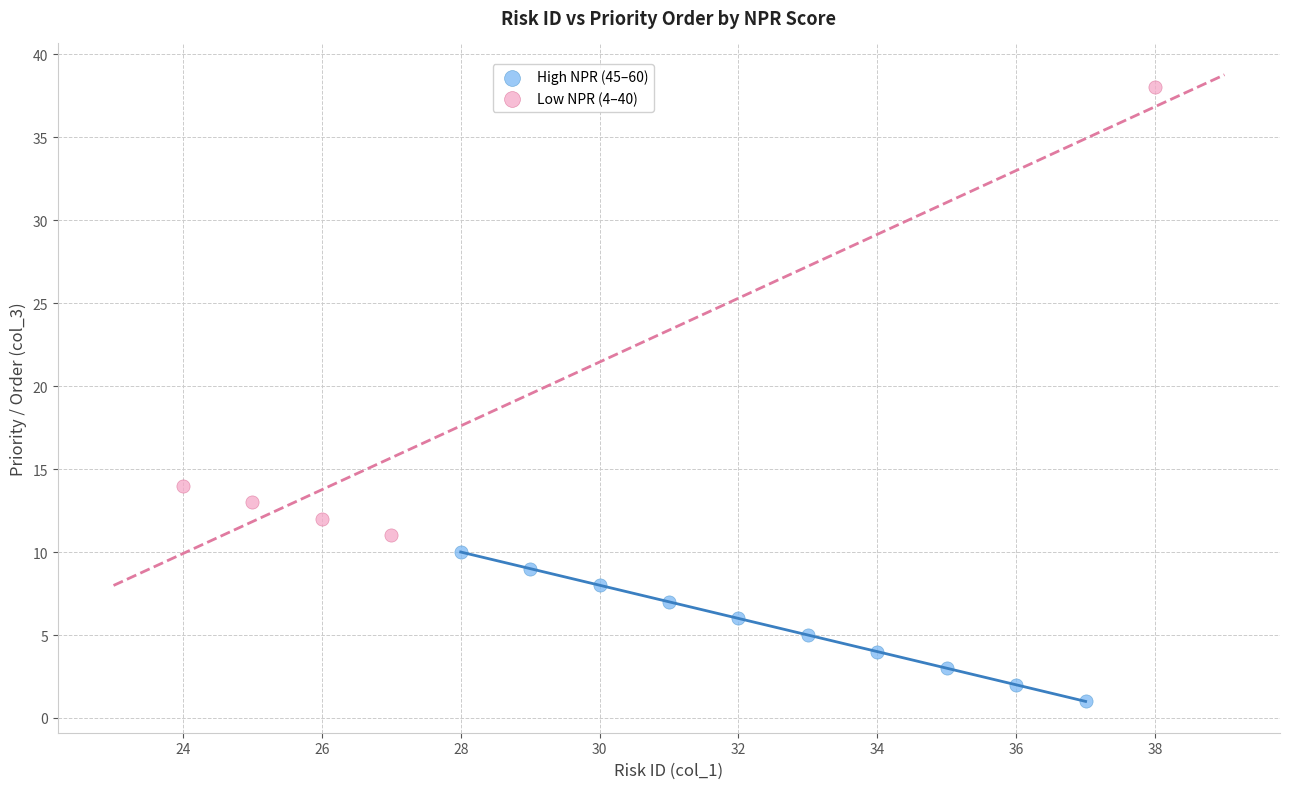

Which series has the widest spread of Y values?

Low NPR (4–40)